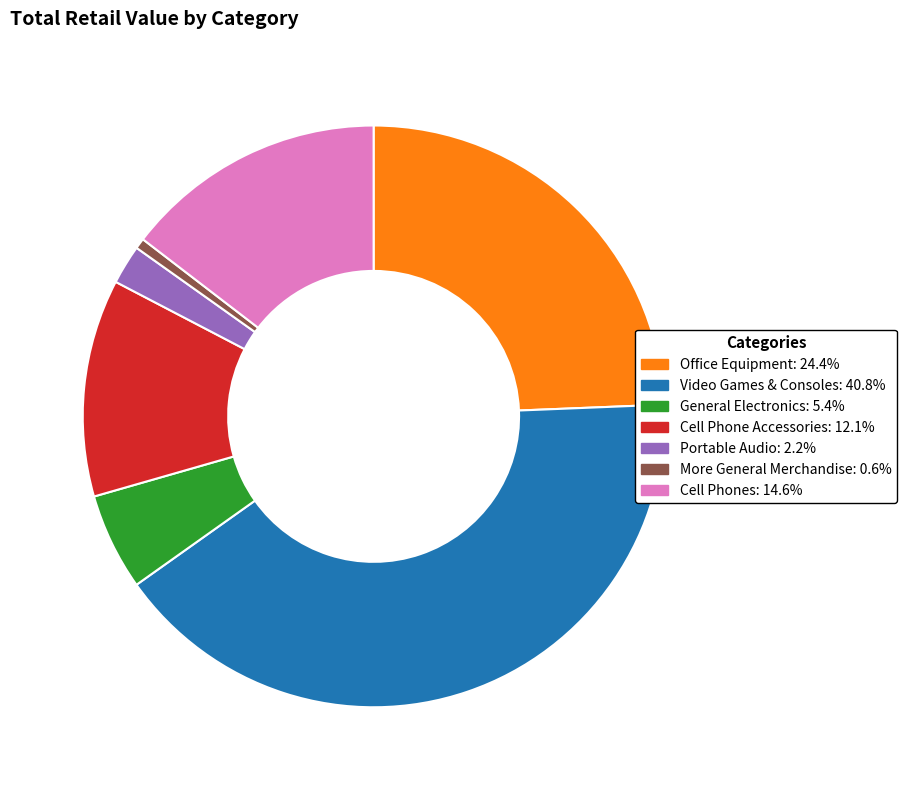

Between More General Merchandise and Cell Phones, which is larger?

Cell Phones